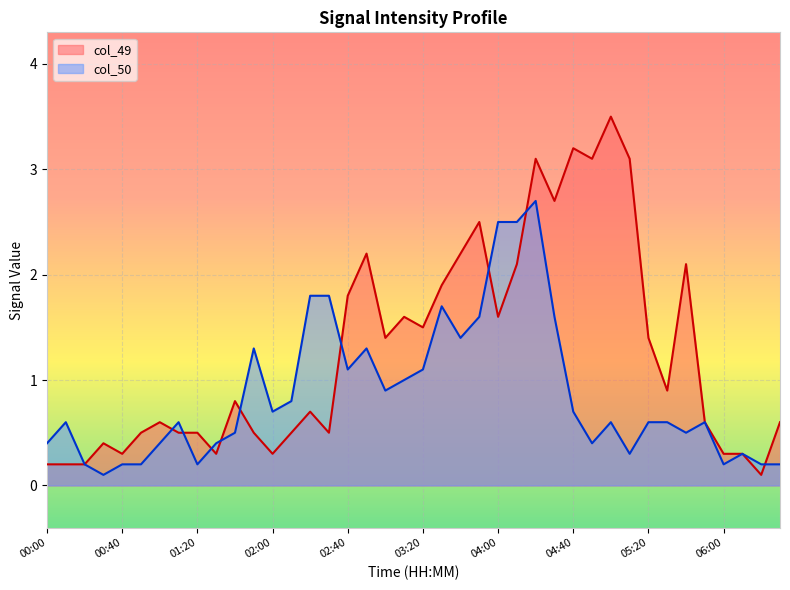

Rank the categories by col_50 value from lowest to highest.

00:30, 00:20, 00:40, 00:50, 01:20, 06:00, 06:20, 06:30, 05:10, 06:10, 00:00, 01:00, 01:30, 04:50, 01:40, 05:40, 00:10, 01:10, 05:00, 05:20, 05:30, 05:50, 02:00, 04:40, 02:10, 03:00, 03:10, 02:40, 03:20, 01:50, 02:50, 03:40, 03:50, 04:30, 03:30, 02:20, 02:30, 04:00, 04:10, 04:20